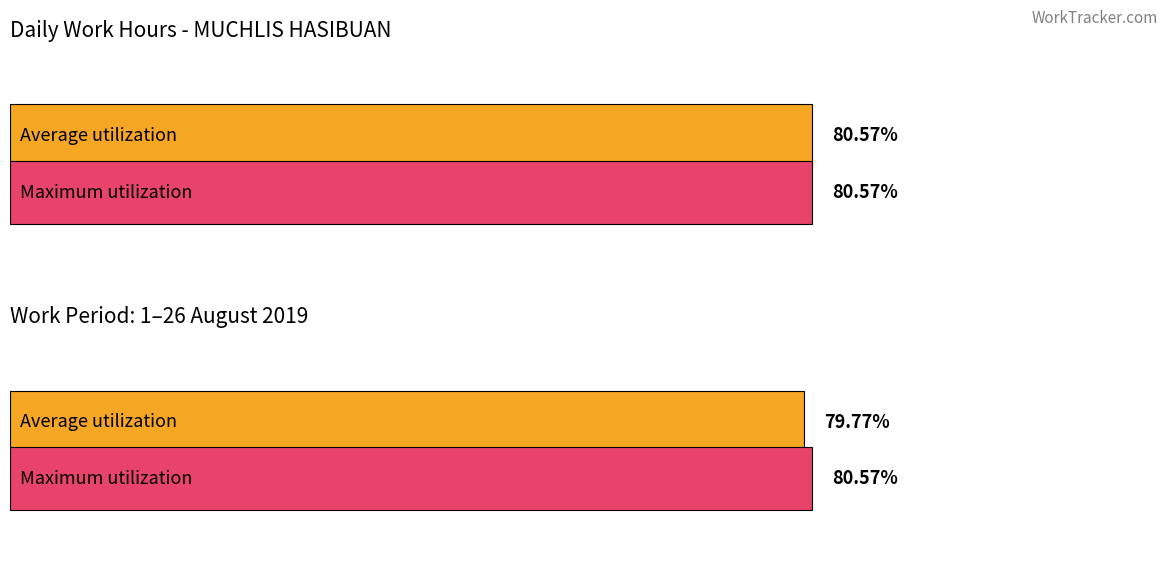

The Average utilization series shows 6.3 at 16. True or false?

False